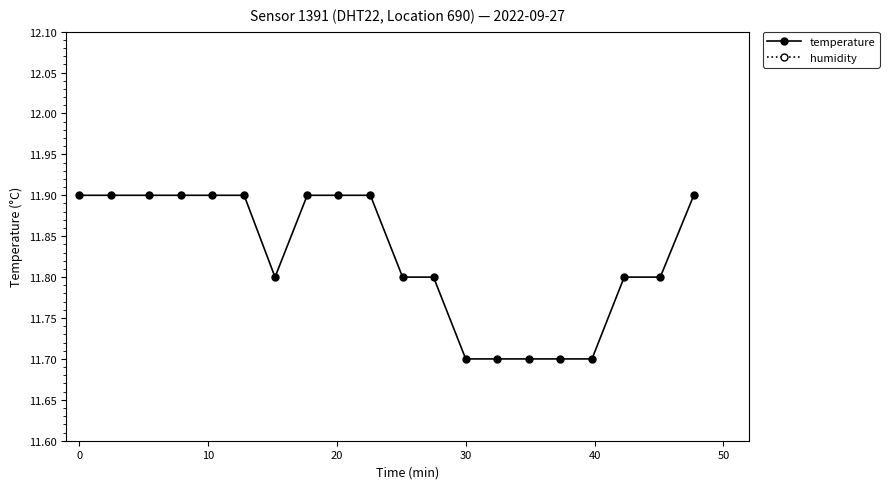

Count the temperature values in the range 11 to 12.

20